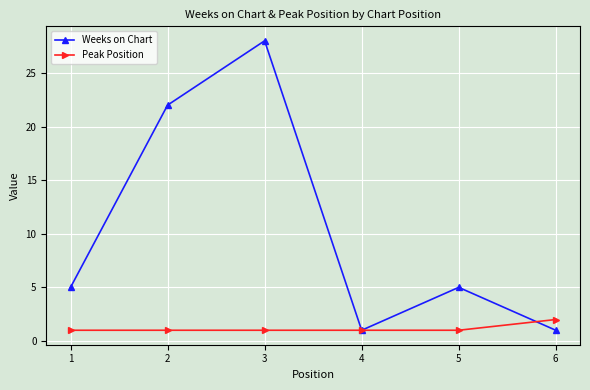

At which category is the sum across all series the highest?

3